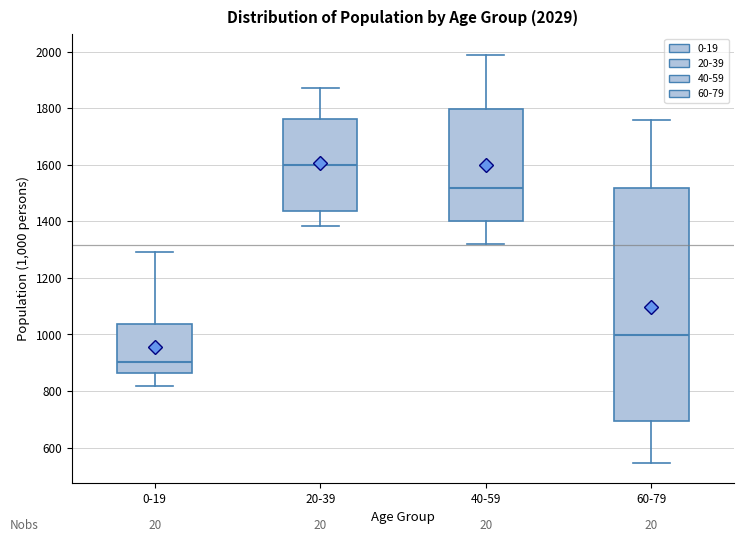

Which box has the lowest median line?

0-19